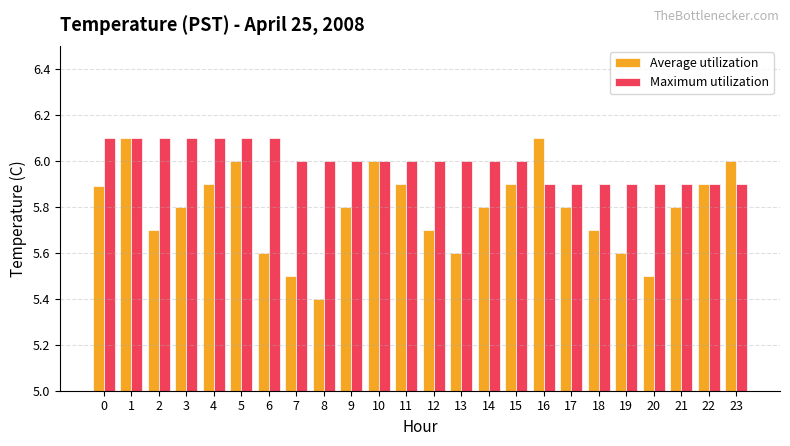

Count the Average utilization values in the range 5 to 6.

22